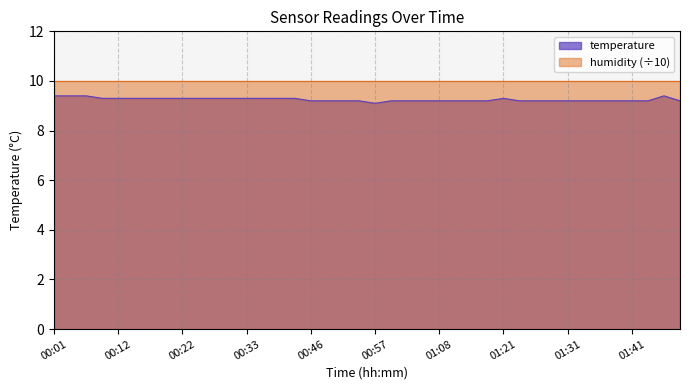

What is the change in value from 00:20 to 01:38?

-0.1